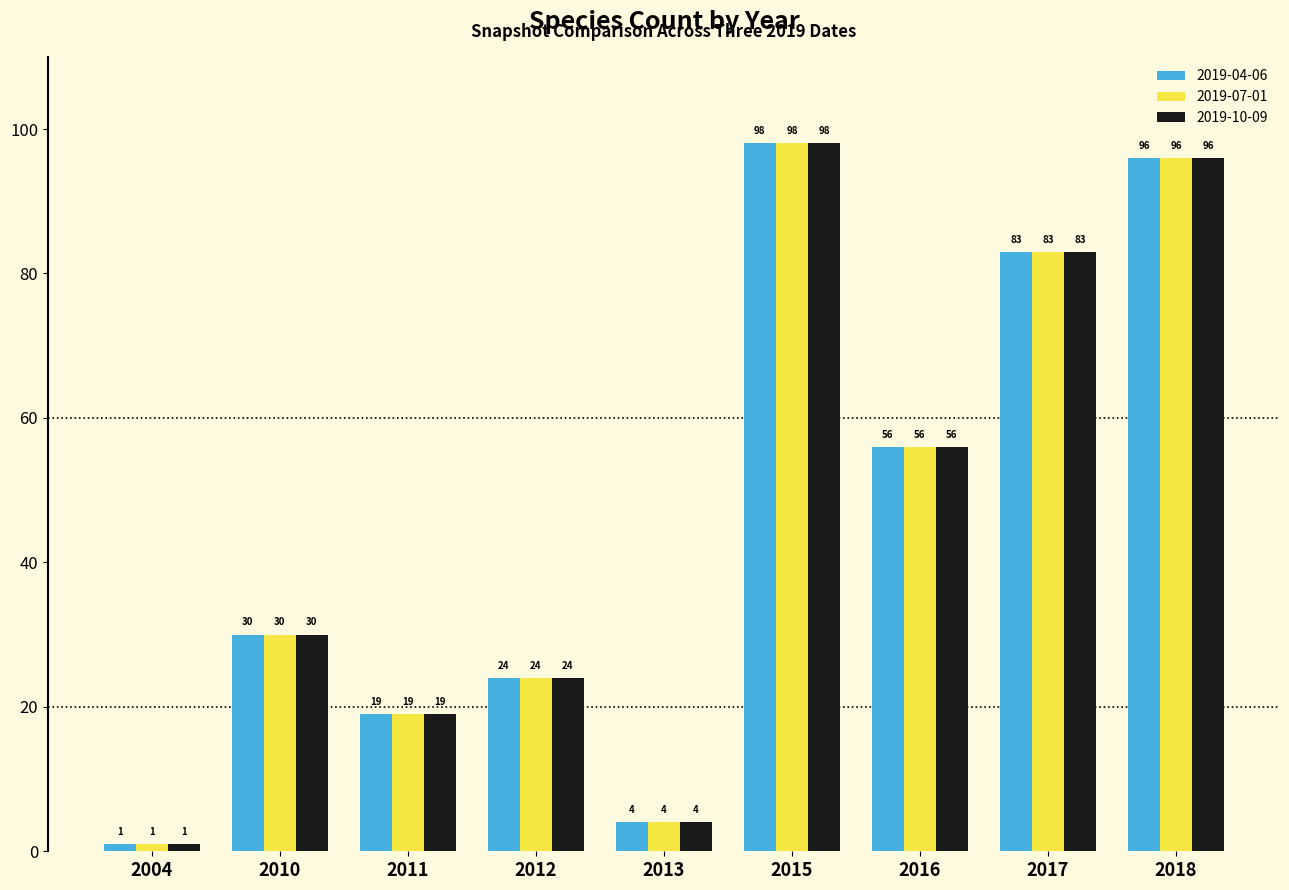

Reading left to right, transcribe all the data shown in this chart.

2019-04-06: 1	30	19	24	4	98	56	83	96
2019-07-01: 1	30	19	24	4	98	56	83	96
2019-10-09: 1	30	19	24	4	98	56	83	96